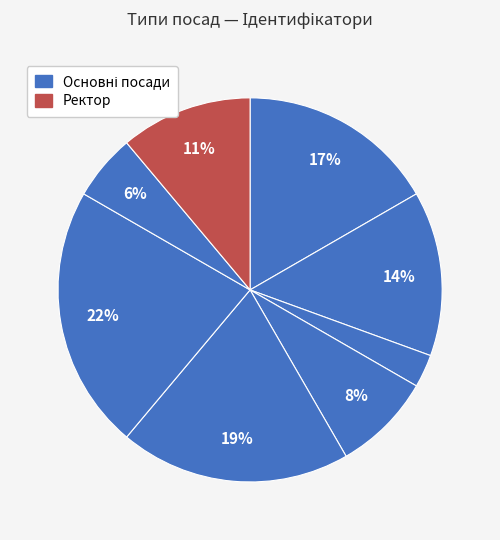

How many segments does this pie chart have?

8